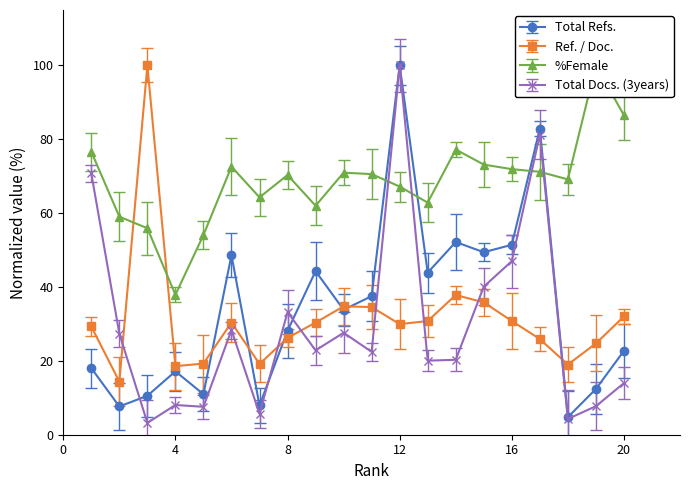

Which category has the lowest value across all series?

3